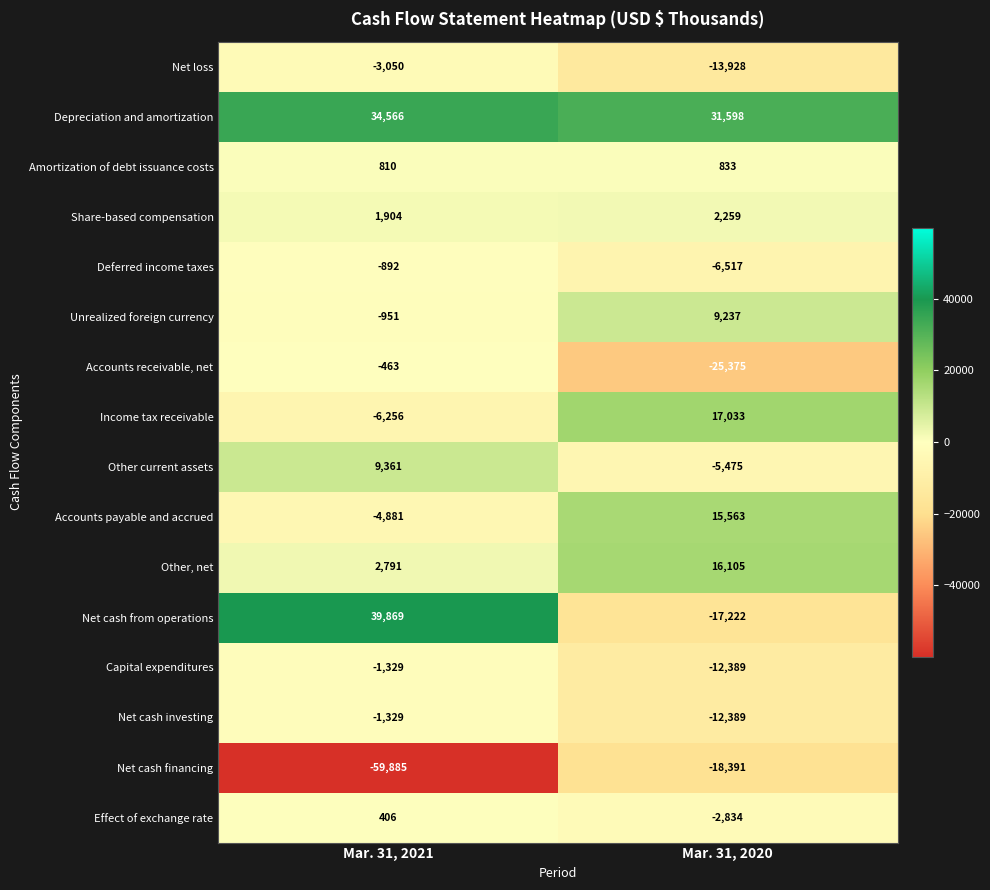

Where is Net cash investing nearest to the value -6859?

Mar. 31, 2021